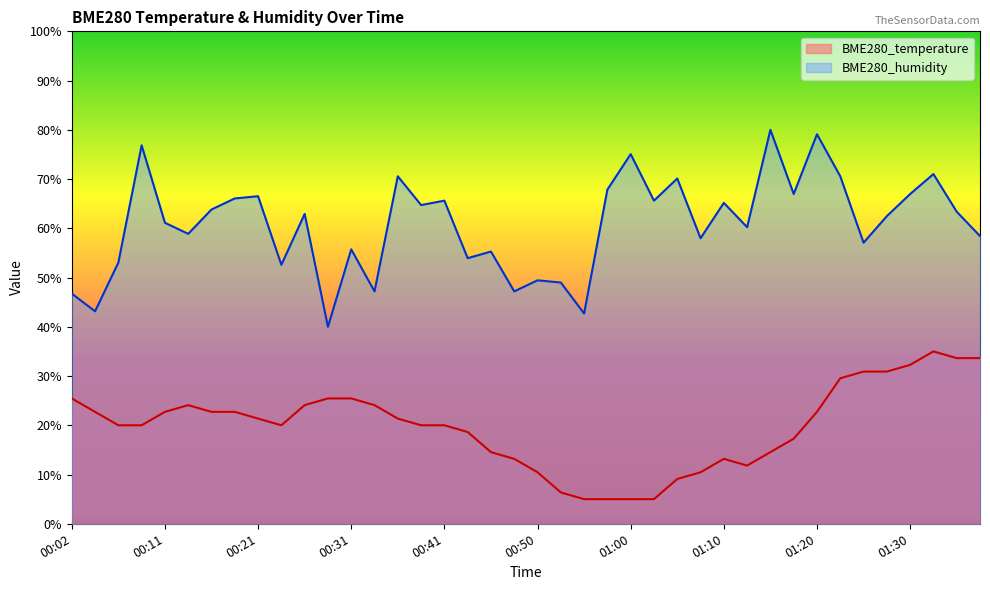

What is the spread (max minus min) of values at 01:10?

52.0